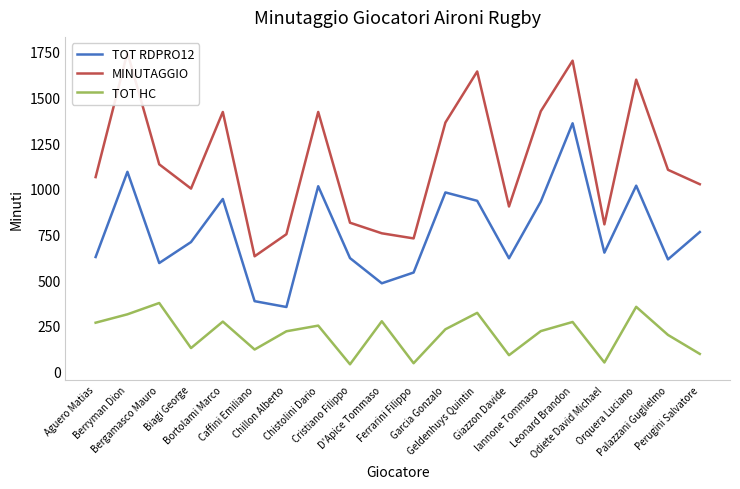

How many series are shown in this chart?

3